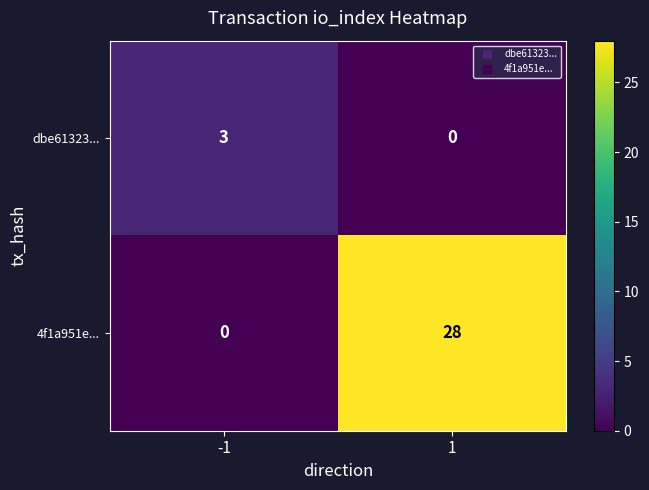

What is the approximate value of 4f1a951e... at 1, to the nearest 10?

30